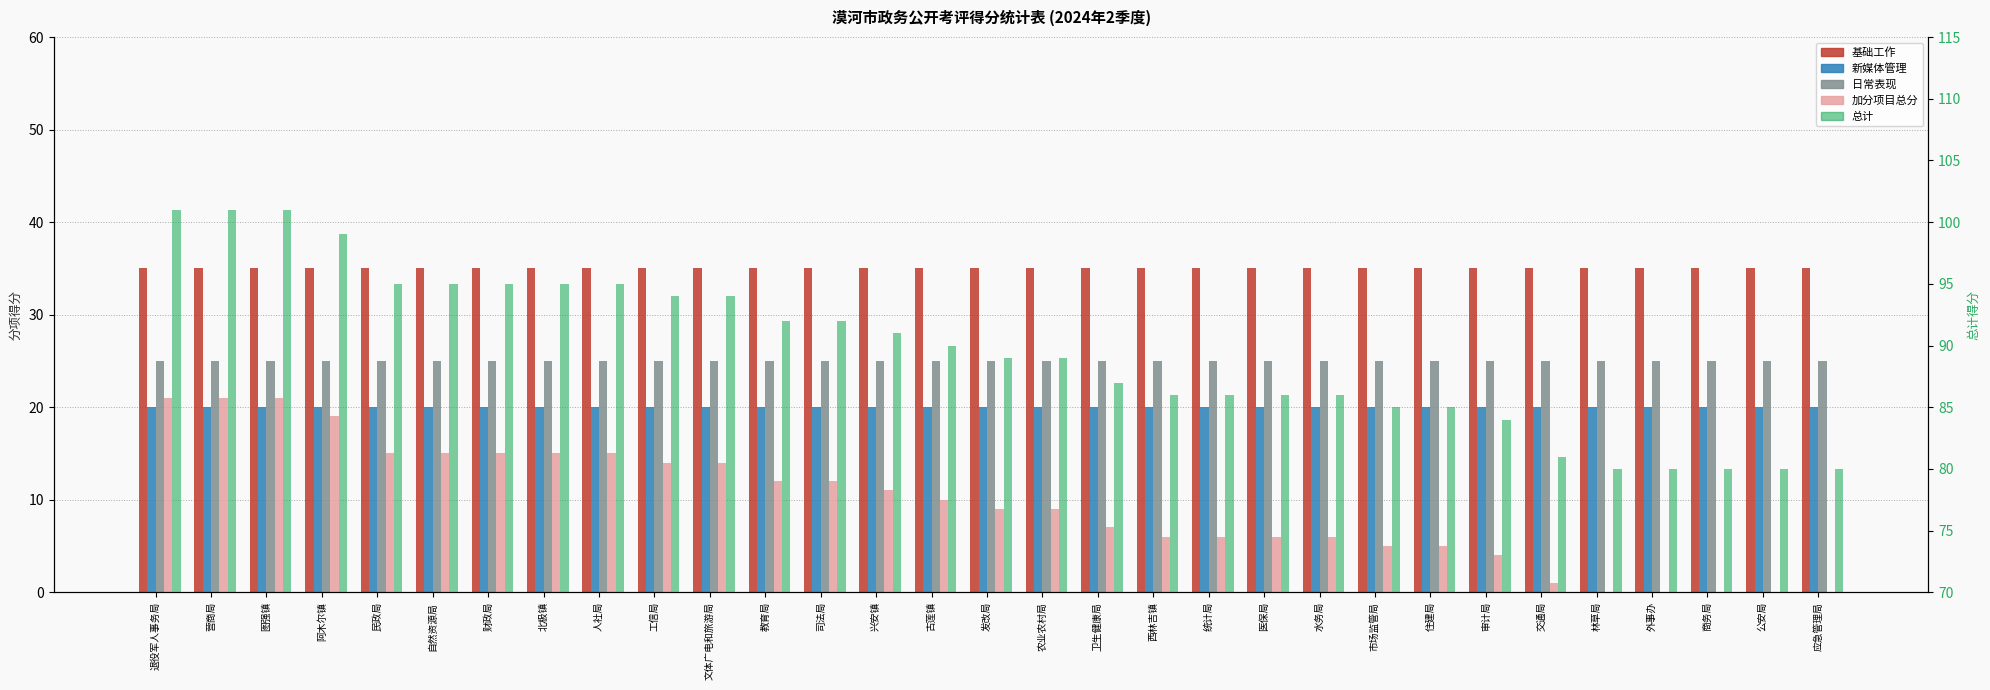

At which category is the sum across all series the highest?

退役军人事务局